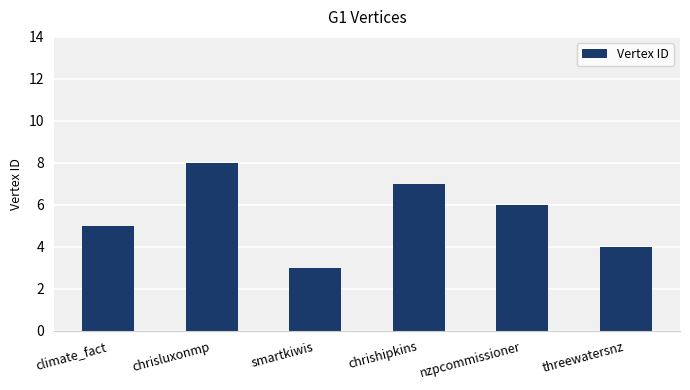

What is the difference between the values at climate_fact and smartkiwis?

2